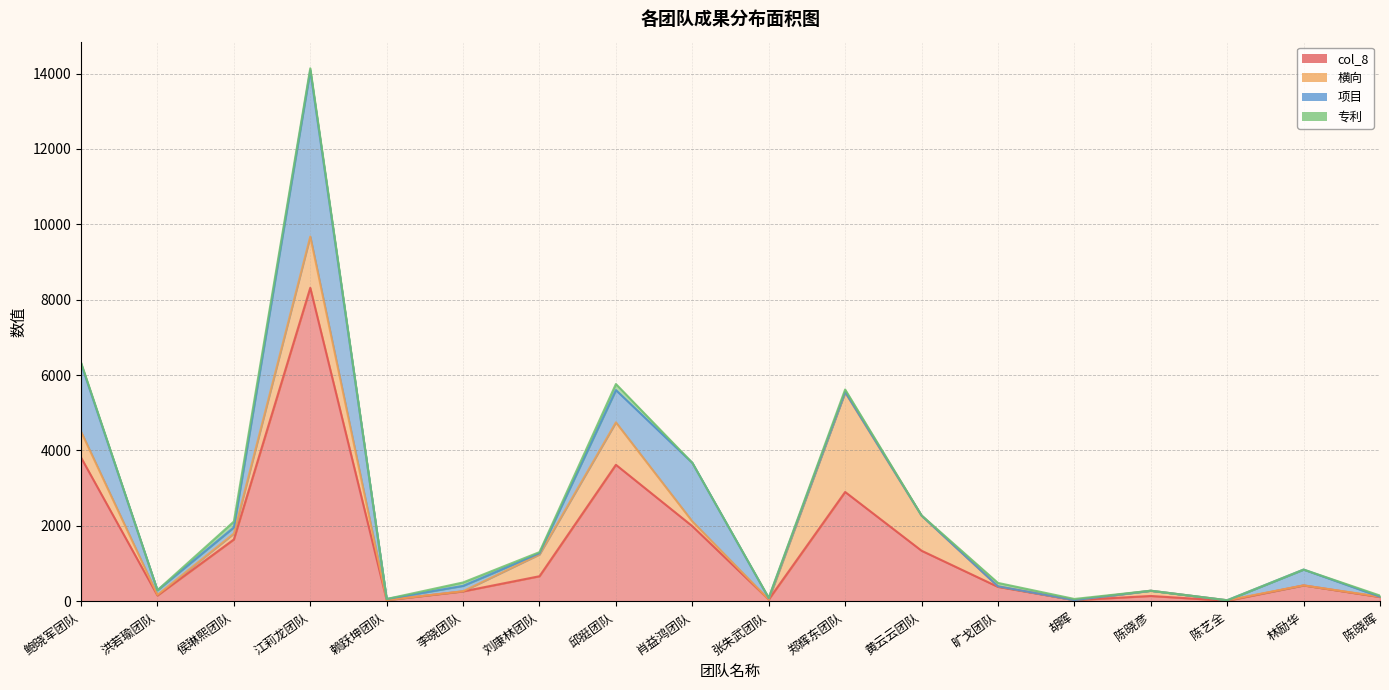

True or false: 横向 and col_8 intersect in this chart.

False